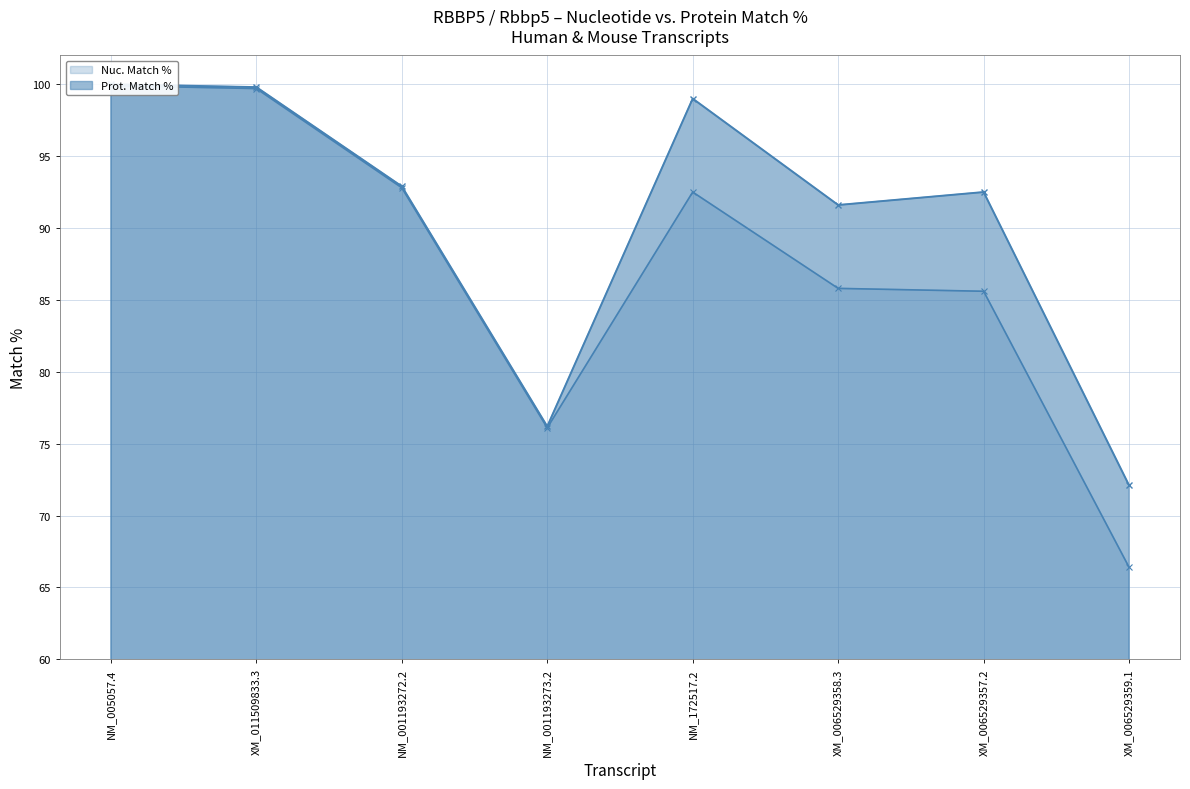

True or false: Prot. Match % and Nuc. Match % intersect in this chart.

False